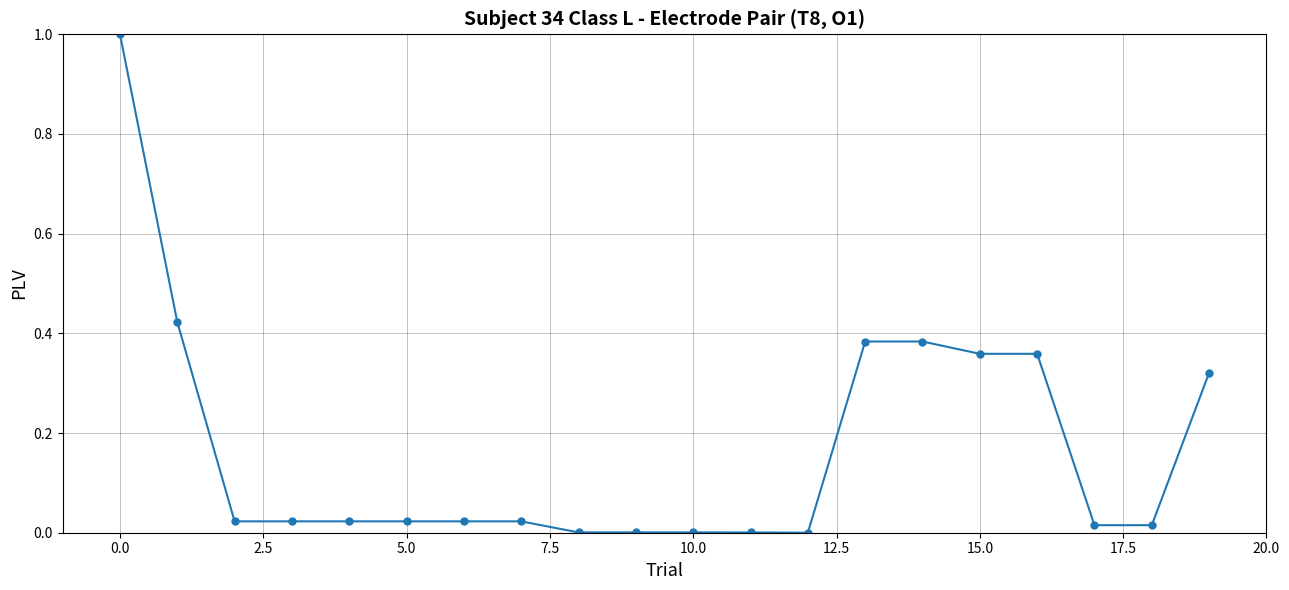

What is the difference between the maximum and minimum values?

1.0